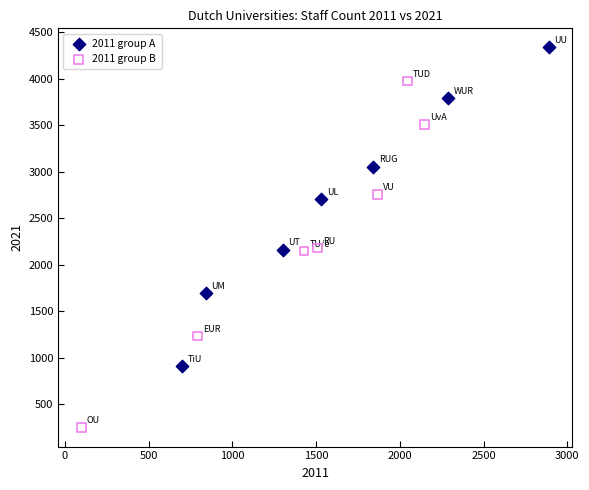

Which series reaches the maximum Y coordinate?

2011 group A